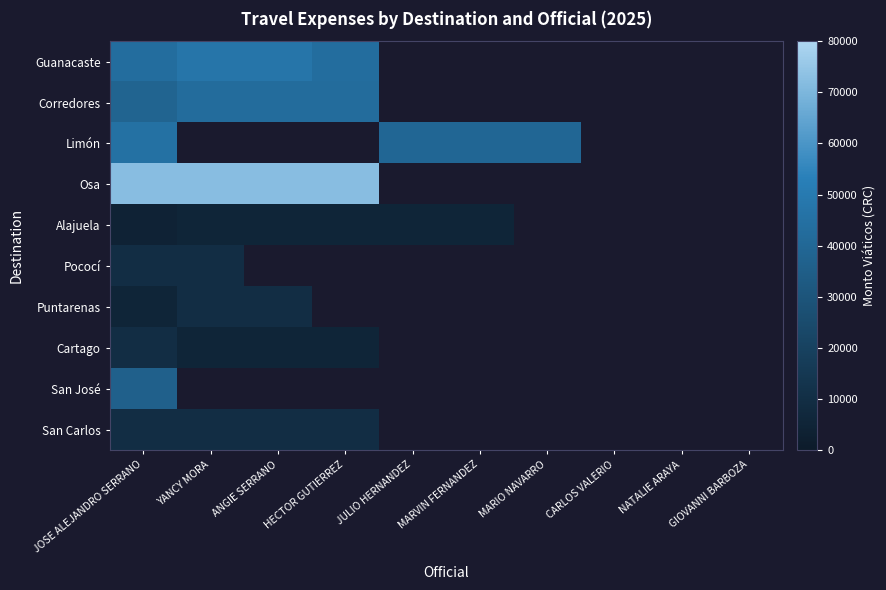

What is the maximum value shown in the chart?

72400.0